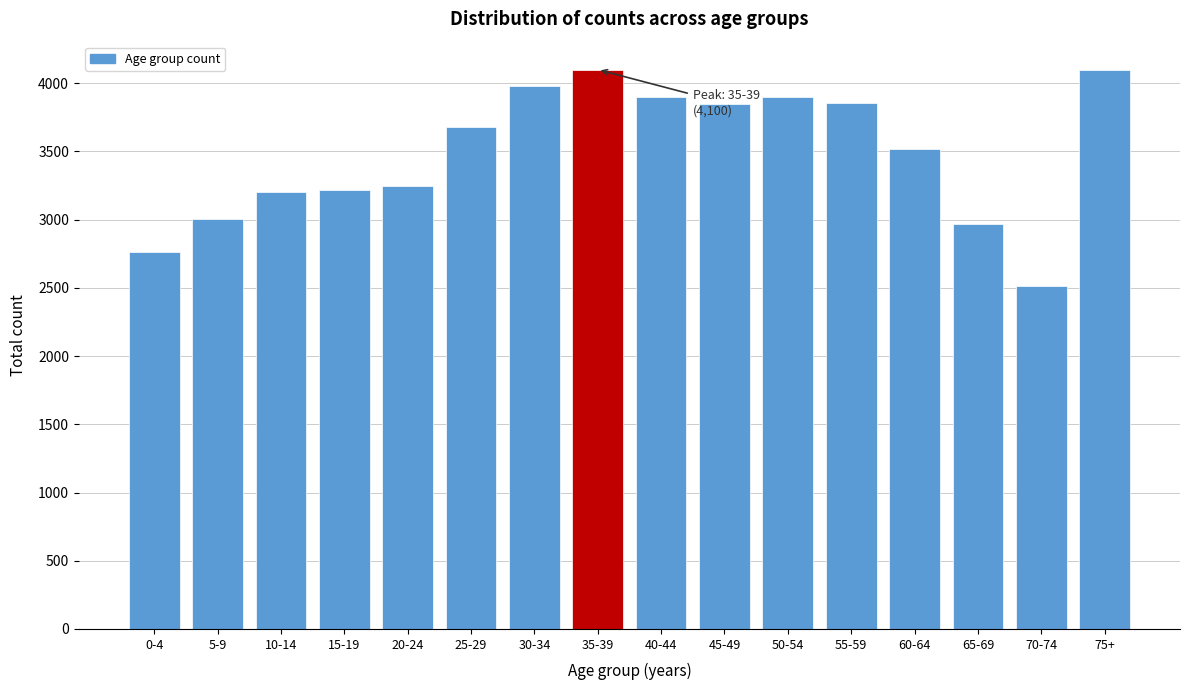

What is the minimum value shown in the chart?

2513